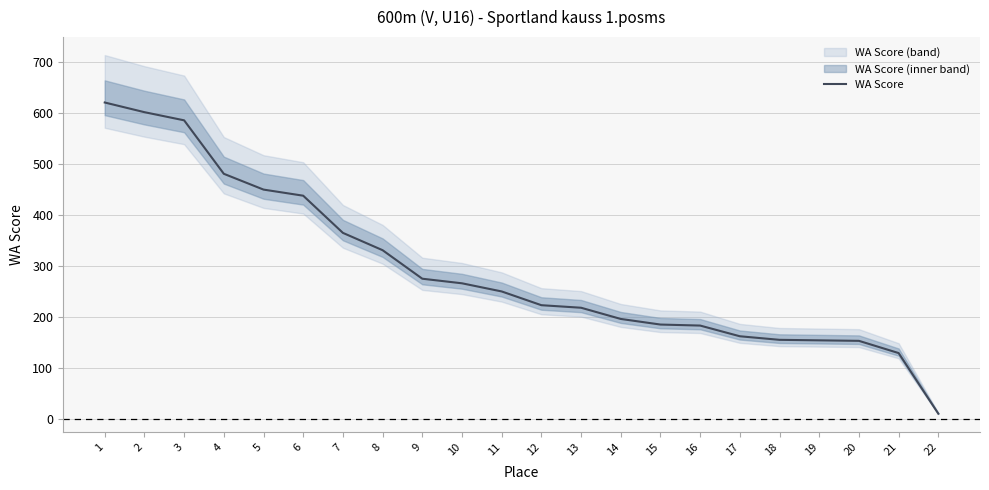

True or false: the data shows 275 at 9.

True